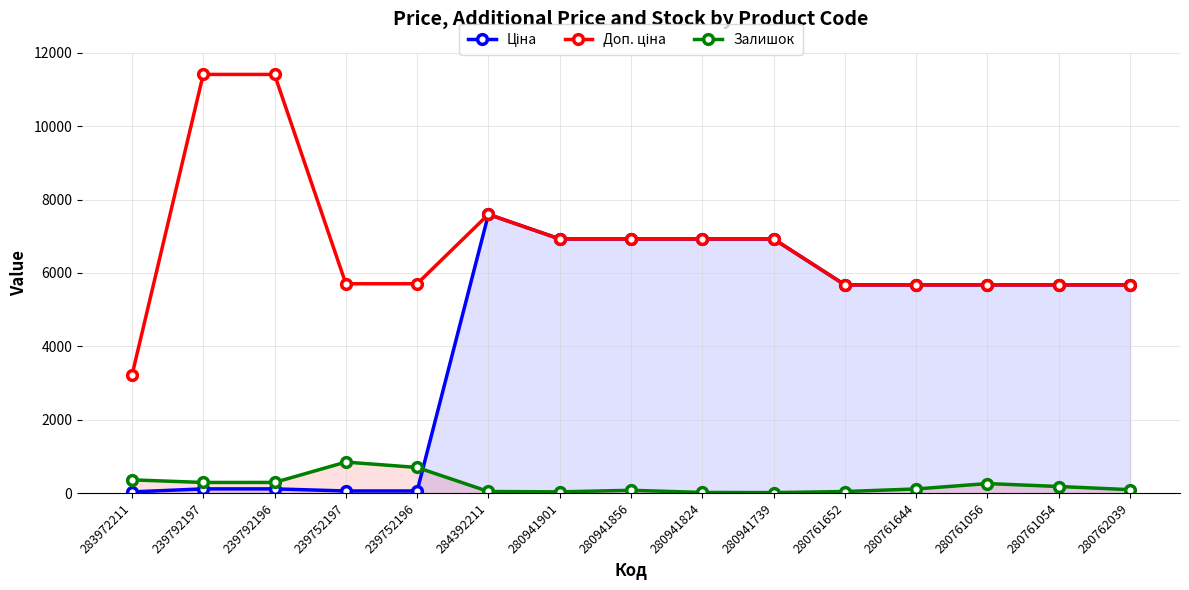

At which label does Доп. ціна first exceed 5705?

239792197